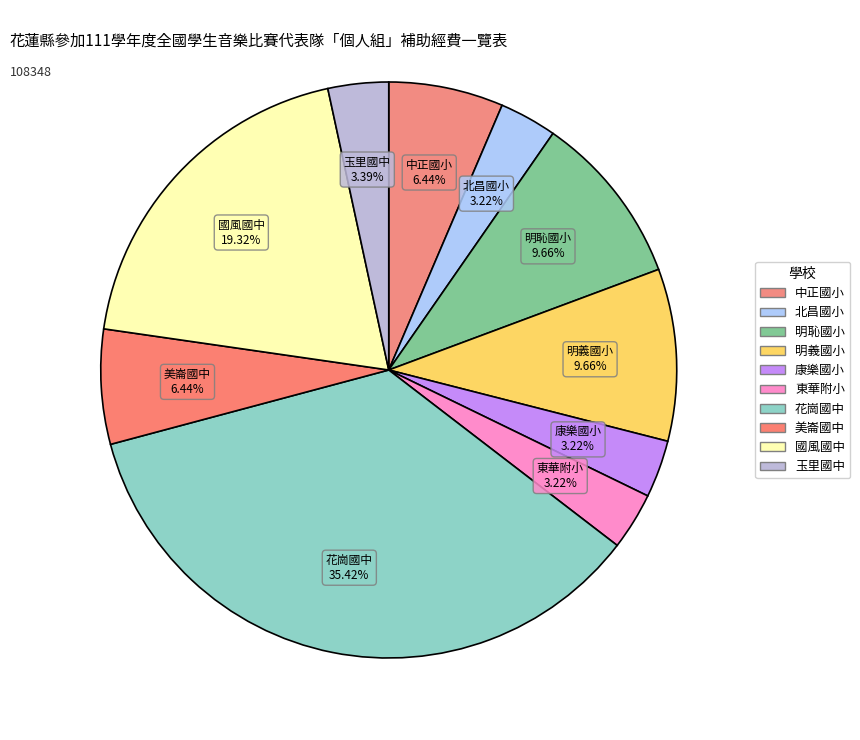

How many segments does this pie chart have?

10